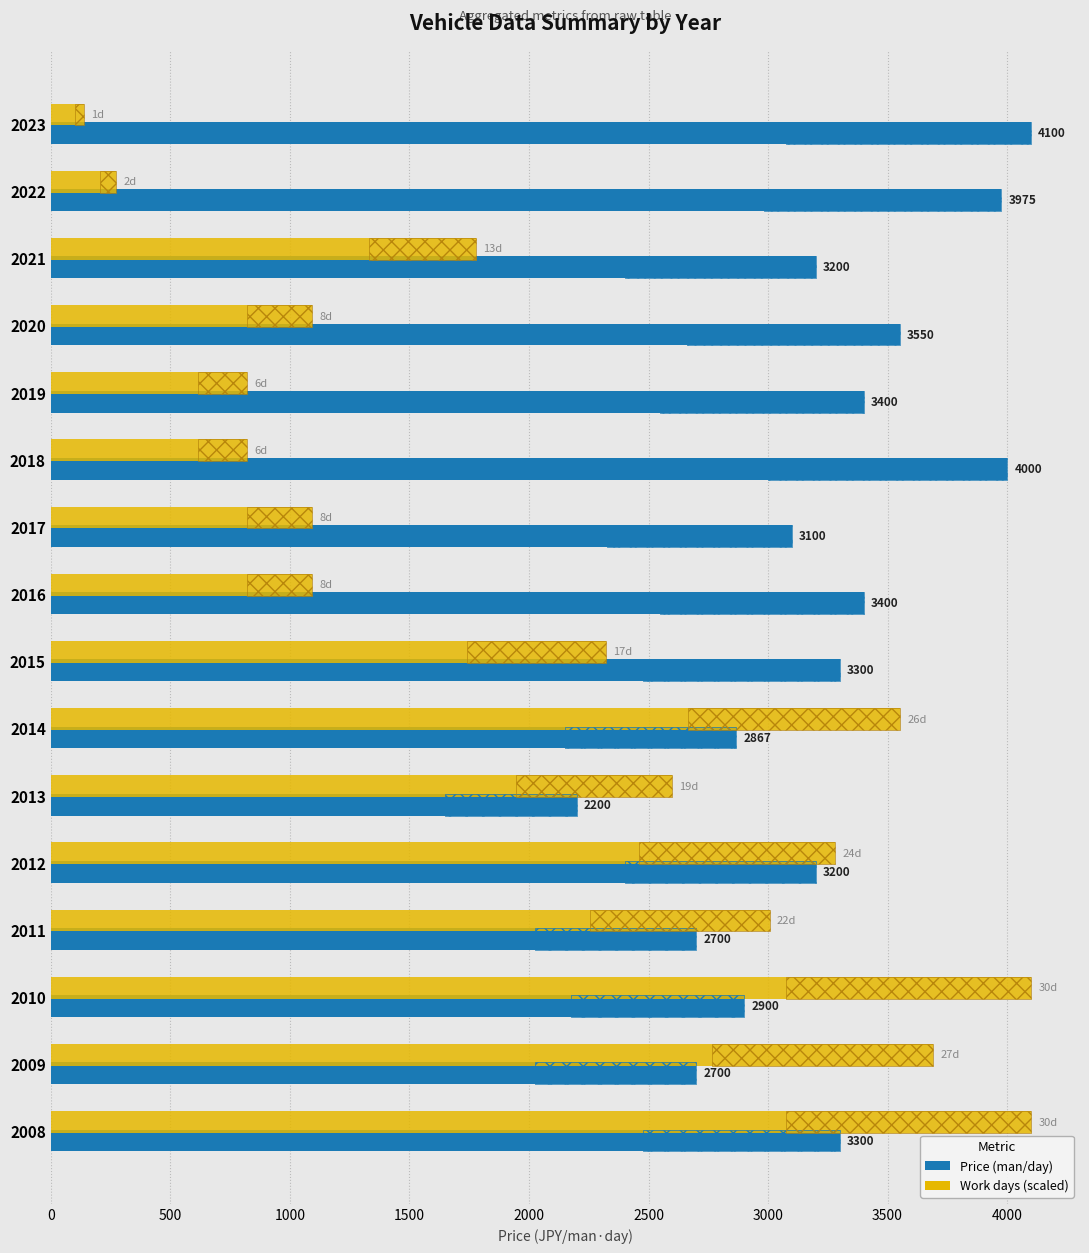

The Work days (scaled) series shows 5014.0 at 2014. True or false?

False